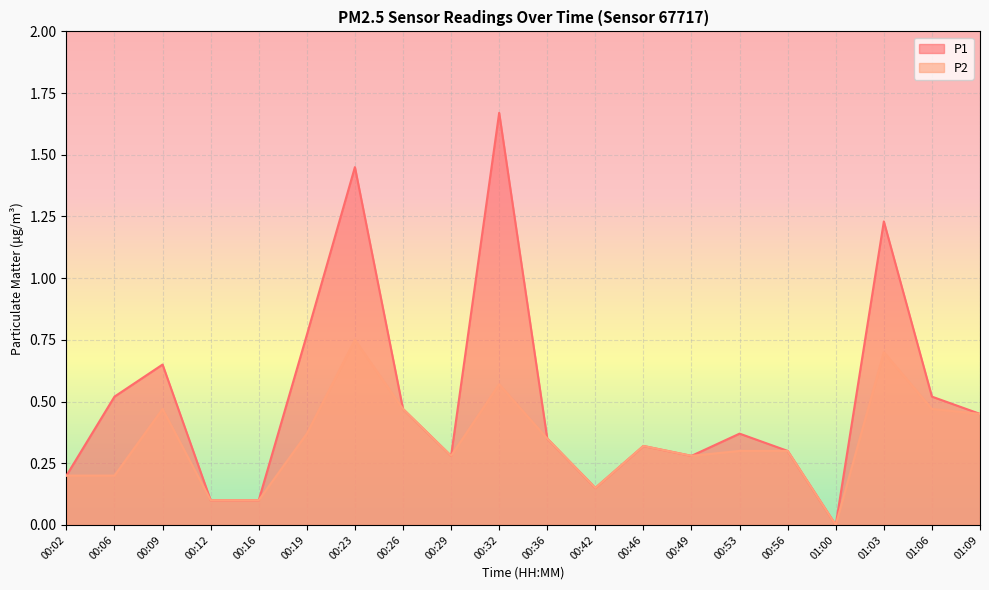

Reading right to left, list all the values displayed in this chart.

P1: 01:09=0.5	01:06=0.5	01:03=1.2	01:00=0.0	00:56=0.3	00:53=0.4	00:49=0.3	00:46=0.3	00:42=0.1	00:36=0.3	00:32=1.7	00:29=0.3	00:26=0.5	00:23=1.4	00:19=0.8	00:16=0.1	00:12=0.1	00:09=0.7	00:06=0.5	00:02=0.2
P2: 01:09=0.5	01:06=0.5	01:03=0.7	01:00=0.0	00:56=0.3	00:53=0.3	00:49=0.3	00:46=0.3	00:42=0.1	00:36=0.3	00:32=0.6	00:29=0.3	00:26=0.5	00:23=0.8	00:19=0.4	00:16=0.1	00:12=0.1	00:09=0.5	00:06=0.2	00:02=0.2